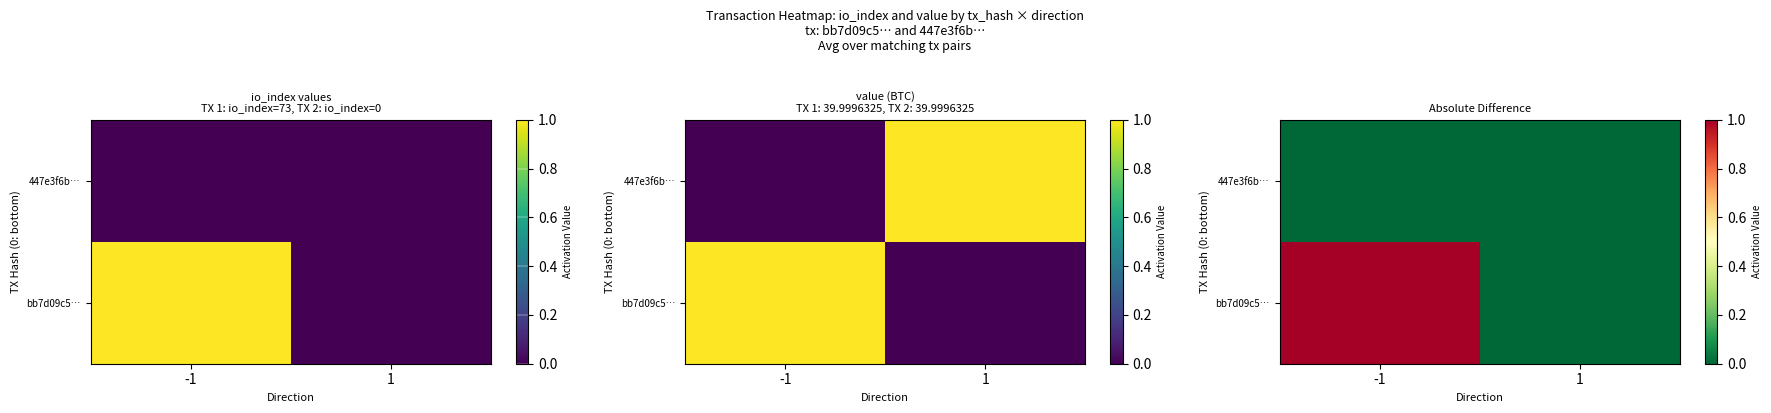

The value of bb7d09c5… at -1 is 1. True or false?

True